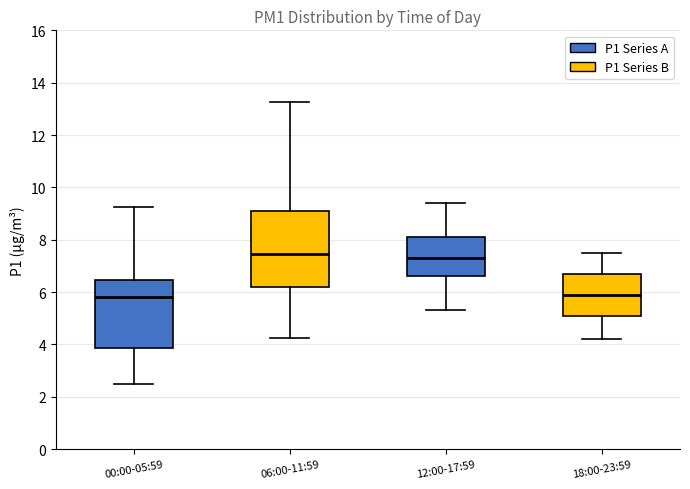

Reading left to right, transcribe this box plot: for each box, give where its median line is, the range the box spans, and where its two whiskers end, as read against the y-axis. The values are not printed on the chart, so give them approximately, as read against the axis.

00:00-05:59: median 5.8, box 3.8 to 6.4, whiskers 2.4 to 9.2
06:00-11:59: median 7.4, box 6.2 to 9.2, whiskers 4.2 to 13.2
12:00-17:59: median 7.4, box 6.6 to 8.2, whiskers 5.4 to 9.4
18:00-23:59: median 6.0, box 5.2 to 6.8, whiskers 4.2 to 7.6